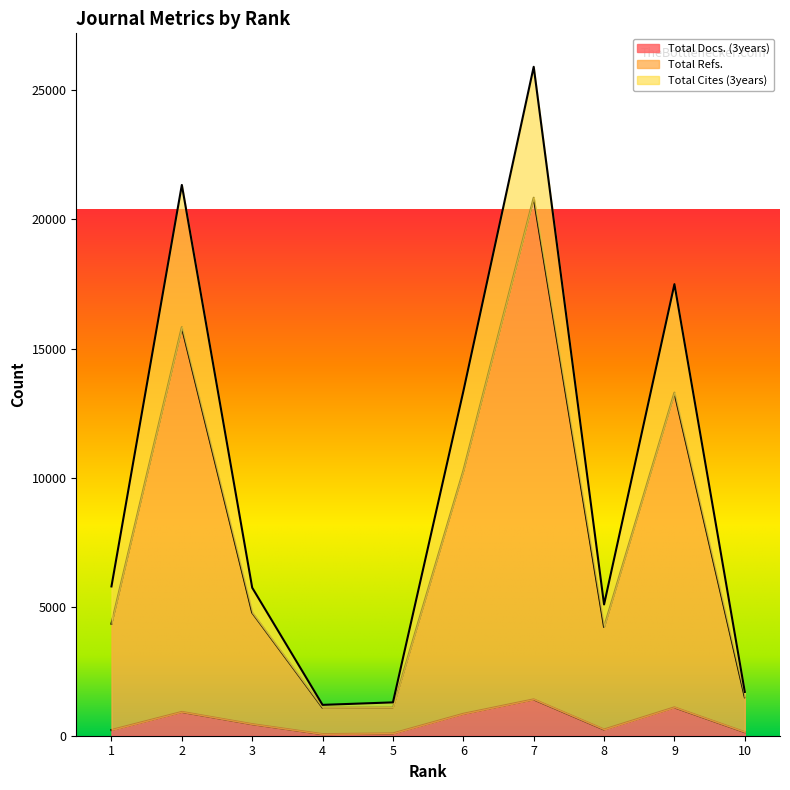

List the series in order of their peak value, lowest first.

Total Docs. (3years), Total Refs., Total Cites (3years)